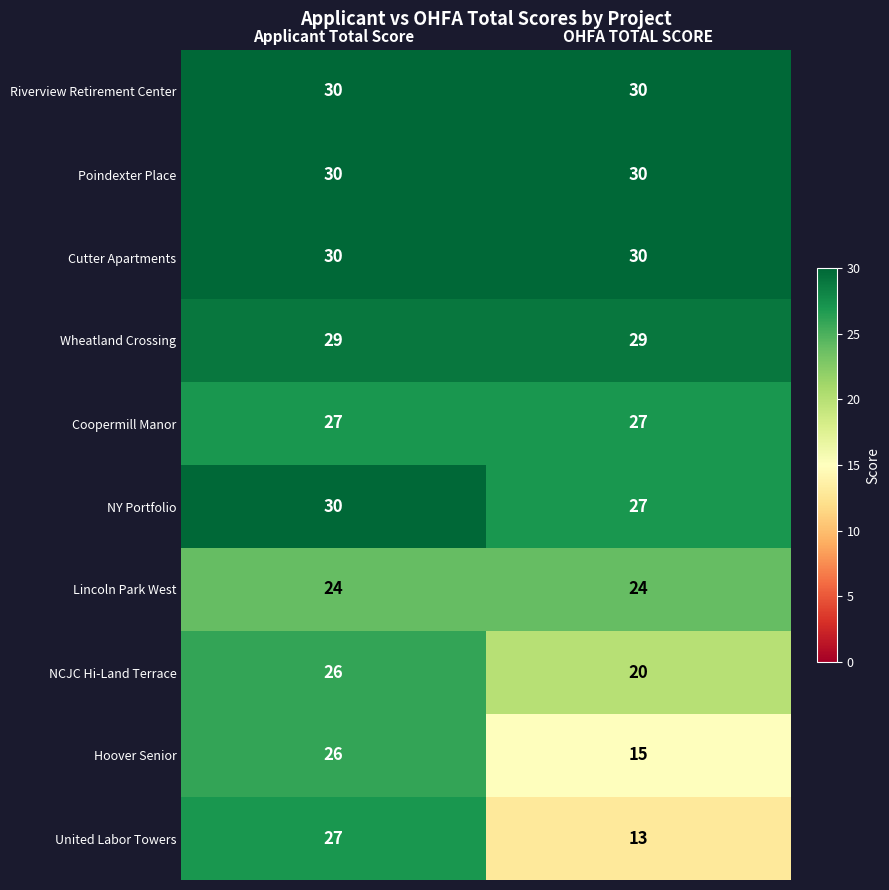

What is the smallest value displayed?

13